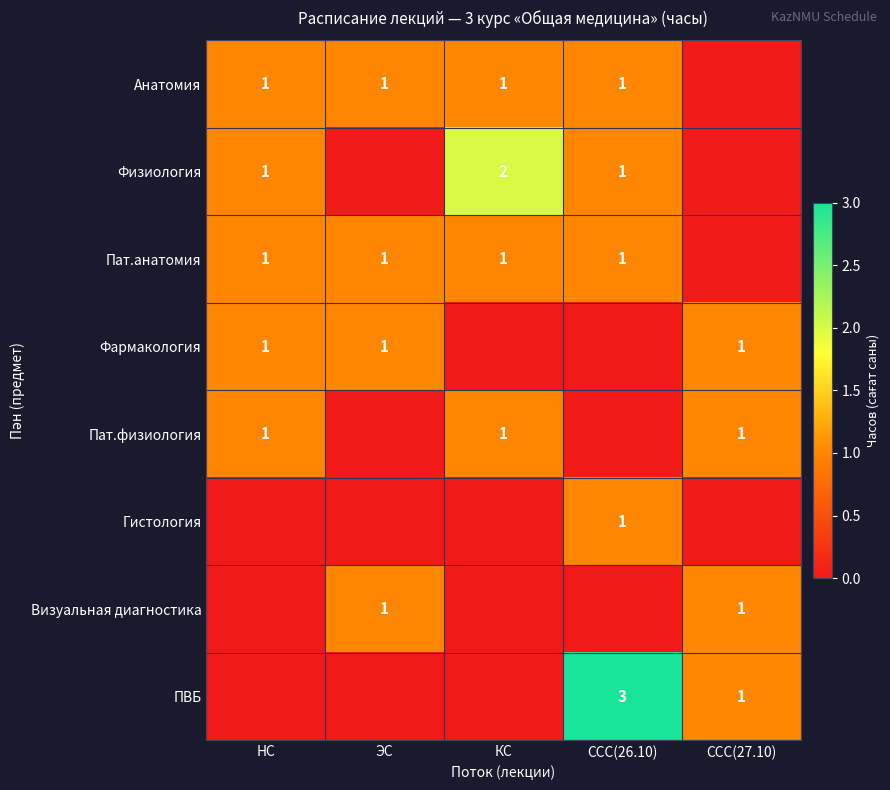

What is the total value across all series at НС?

5